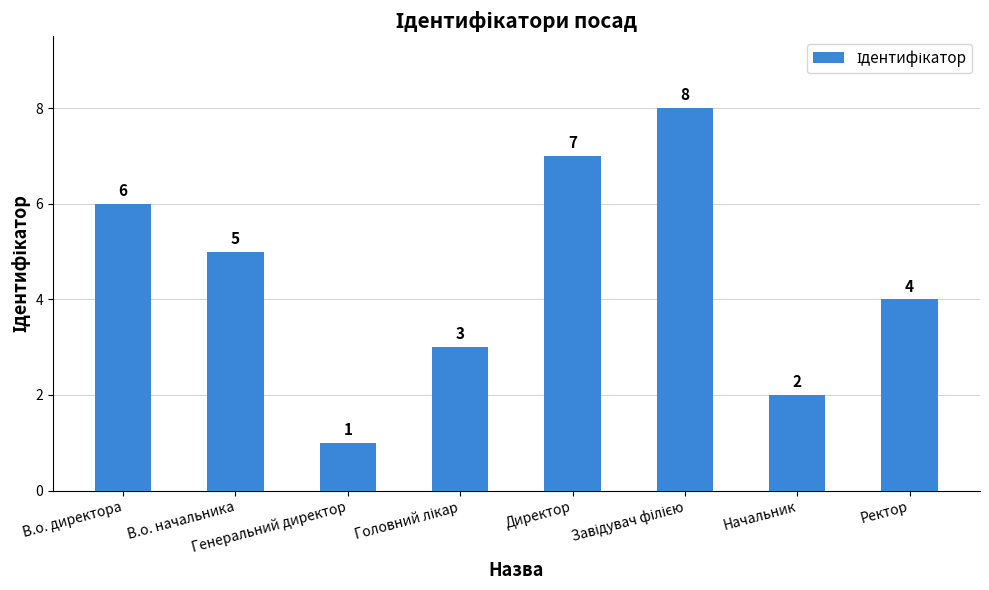

Between Генеральний директор and Директор, which is larger?

Директор